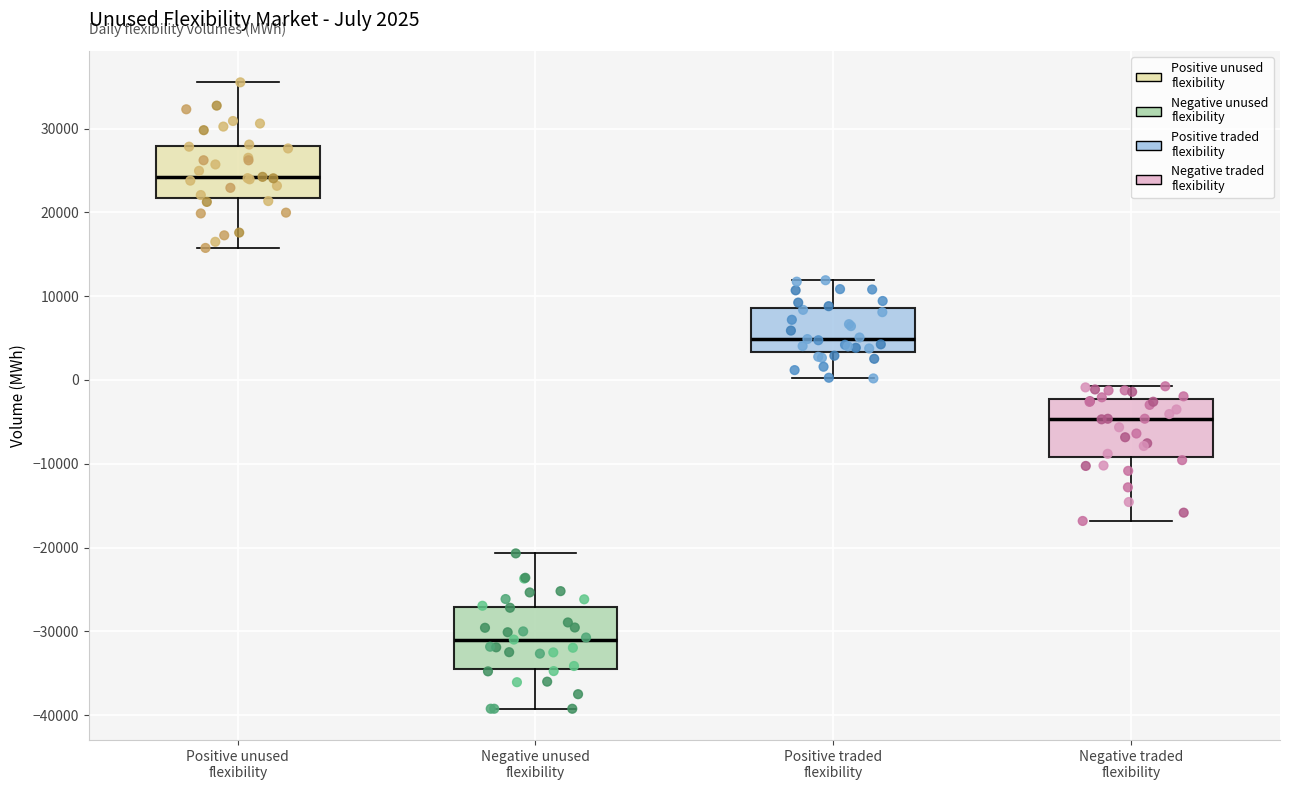

Which box has the lowest median line?

Negative unused flexibility